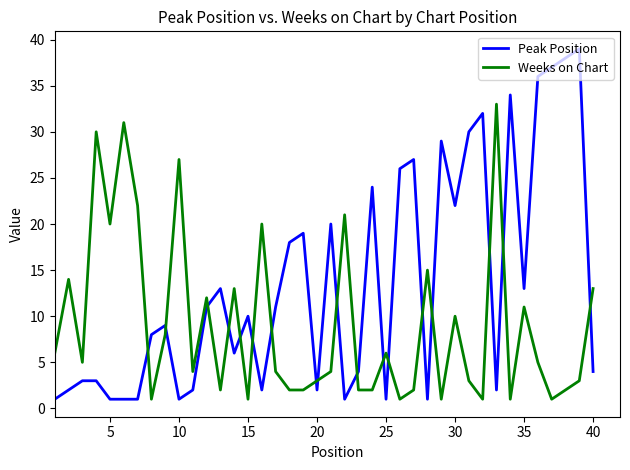

Reading right to left, list all the values displayed in this chart.

Peak Position: 4	39	38	37	36	13	34	2	32	30	22	29	1	27	26	1	24	4	1	20	2	19	18	11	2	10	6	13	11	2	1	9	8	1	1	1	3	3	2	1
Weeks on Chart: 13	3	2	1	5	11	1	33	1	3	10	1	15	2	1	6	2	2	21	4	3	2	2	4	20	1	13	2	12	4	27	8	1	22	31	20	30	5	14	6